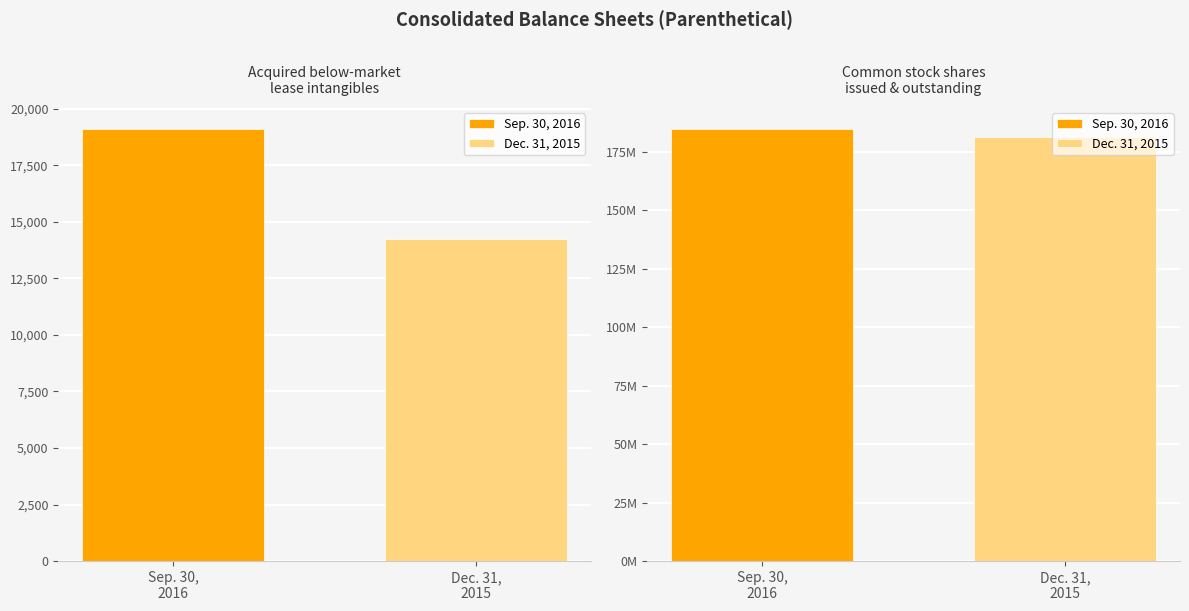

Is it true that Dec. 31, 2015 equals 9568 at Acquired below-market lease intangibles?

False